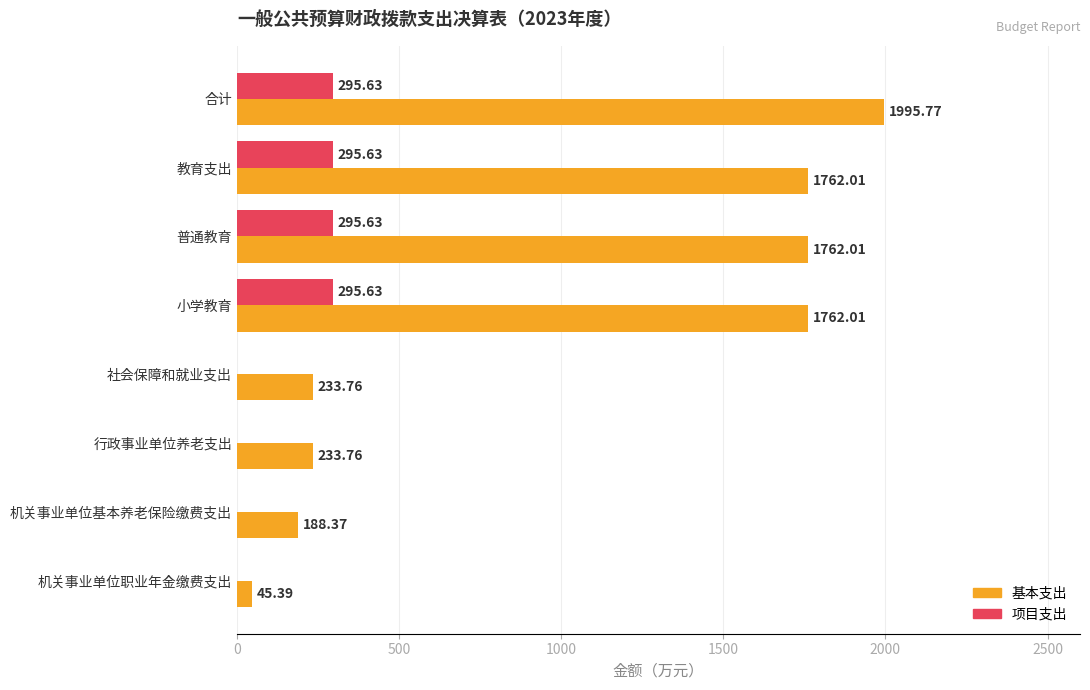

Which category has the highest value across all series?

合计